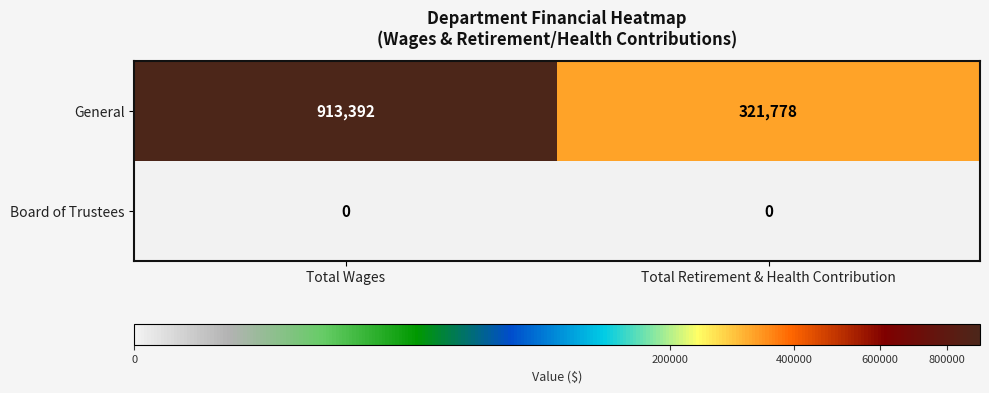

What is the difference between the highest and lowest values at Total Wages?

913392